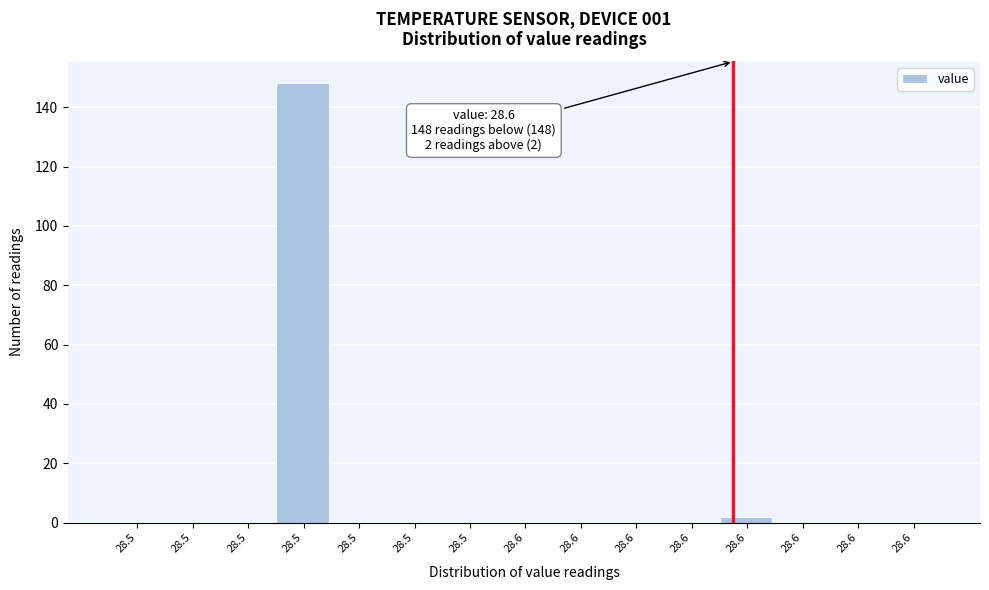

Count the number of categories in the chart.

15